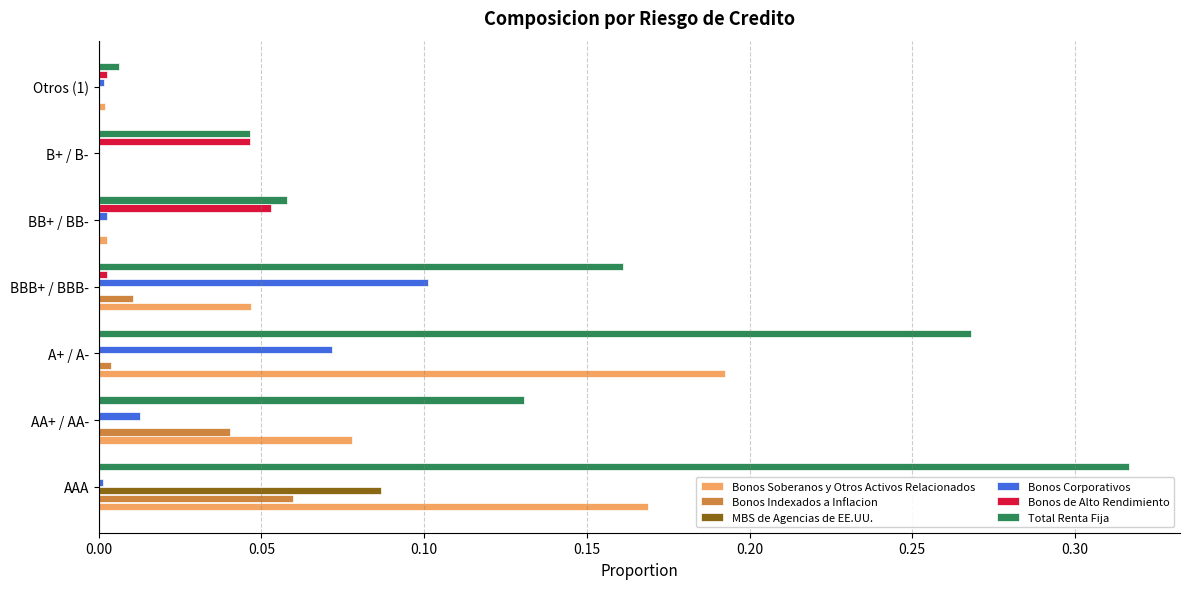

Which series has the largest total across all categories?

Total Renta Fija